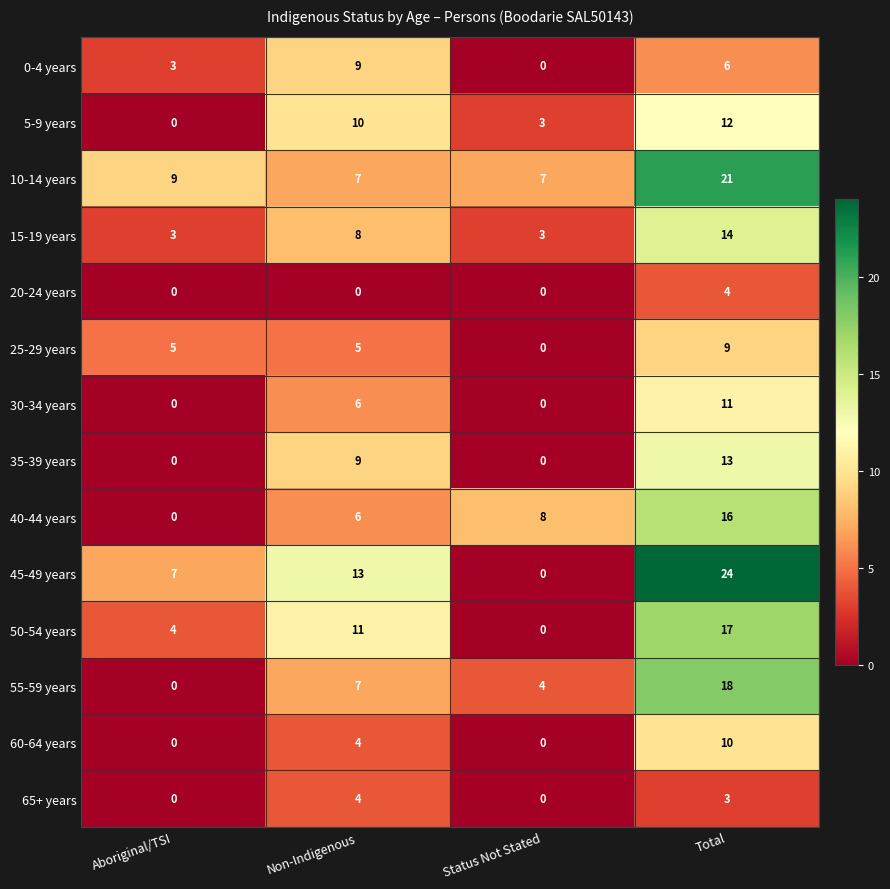

Which series has the largest range (max minus min)?

45-49 years